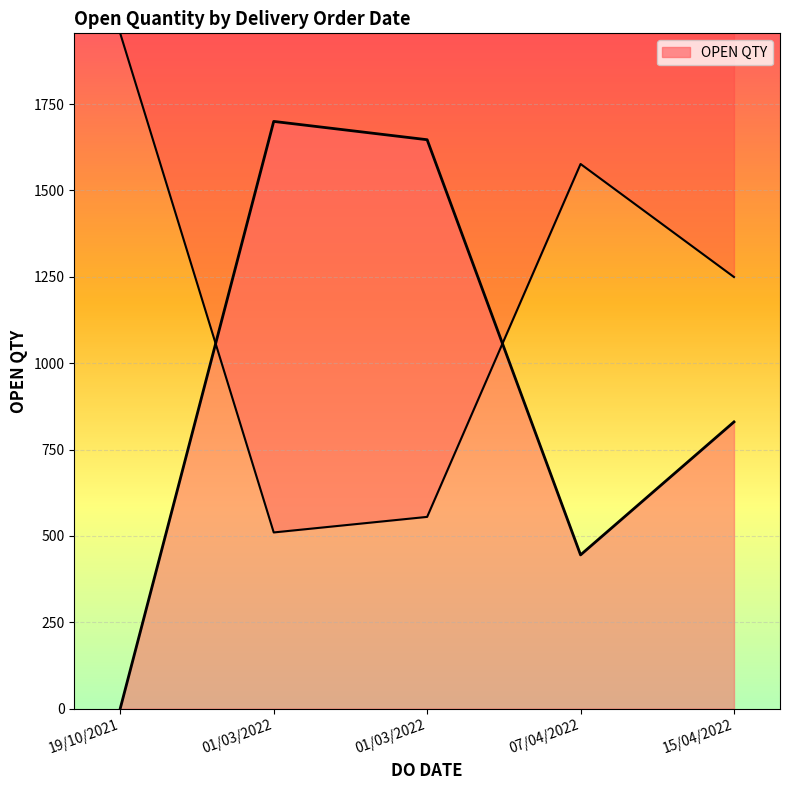

What is the difference between the values at 01/03/2022 and 07/04/2022?

1202